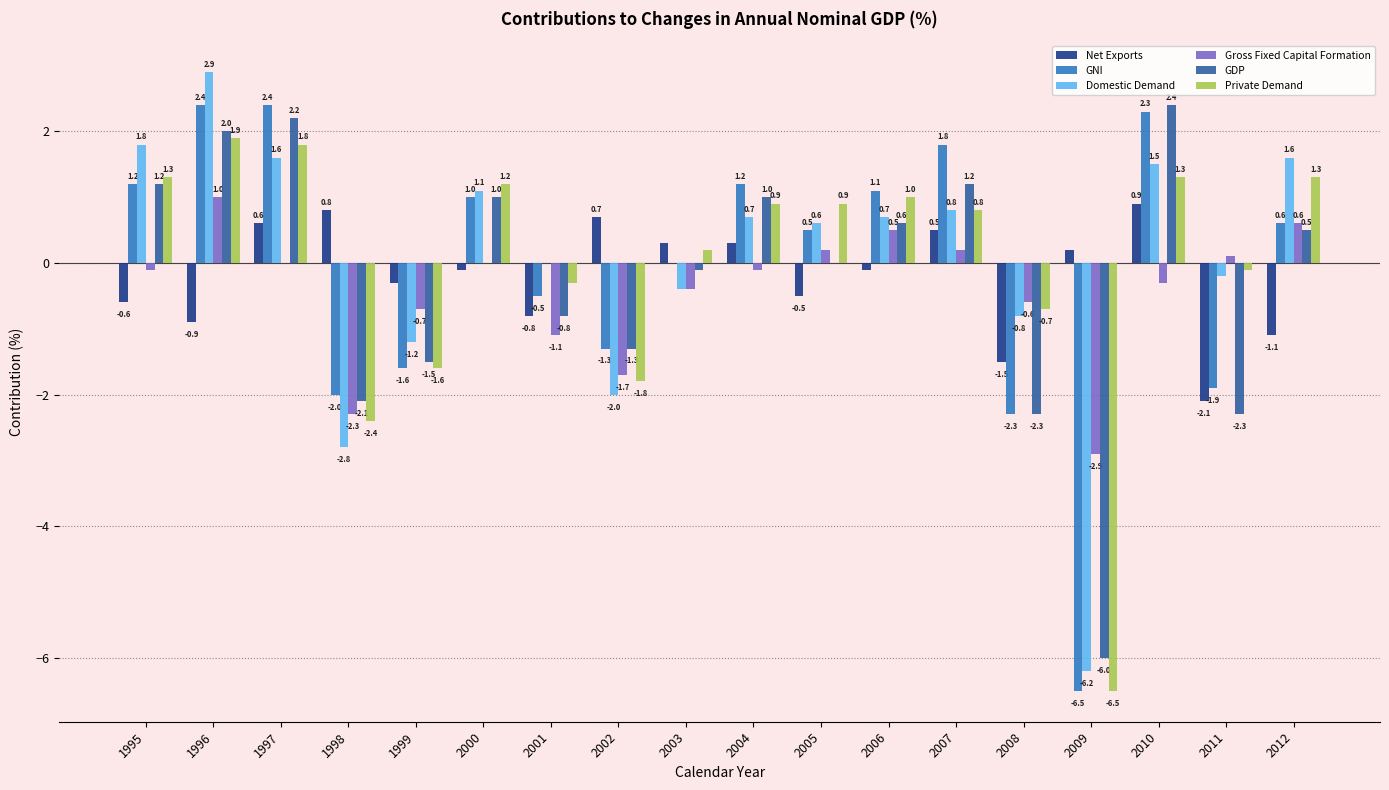

Between 2011 and 2012, which series saw the biggest shift?

GDP